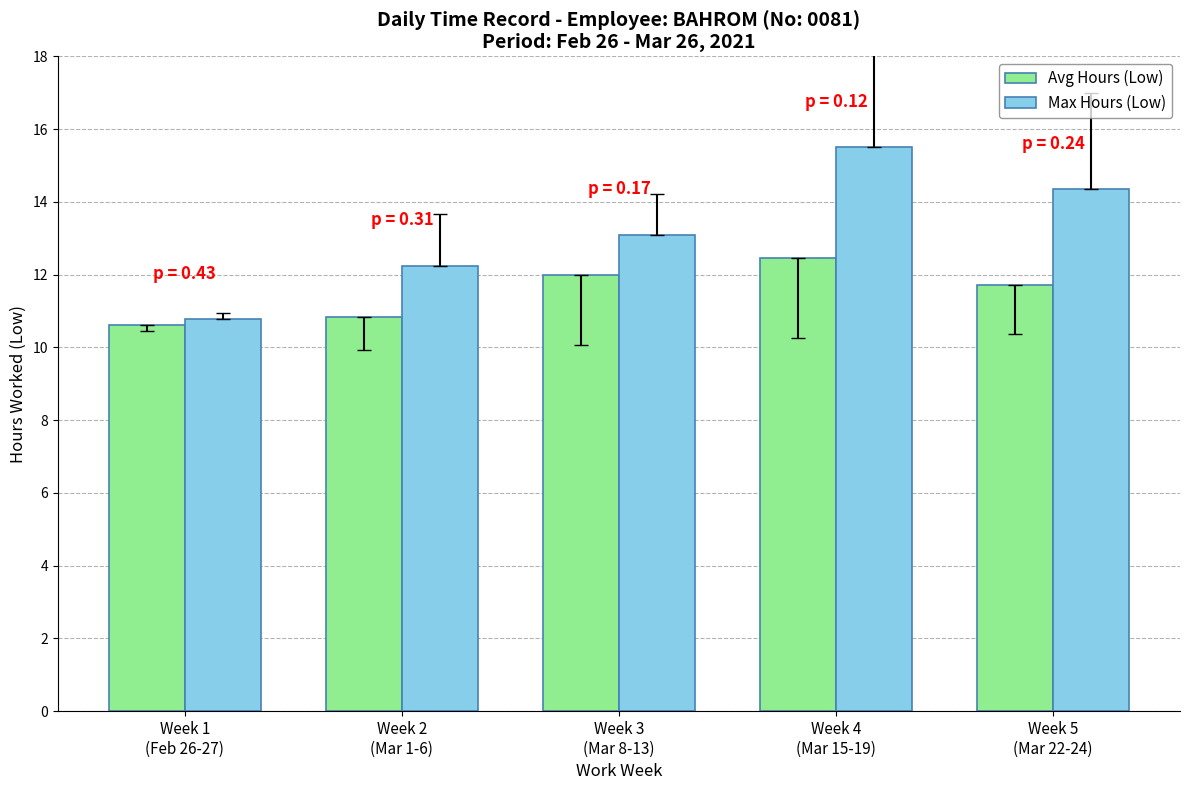

True or false: Avg Hours (Low) has a value of 10.6 at Week 1
(Feb 26-27).

True